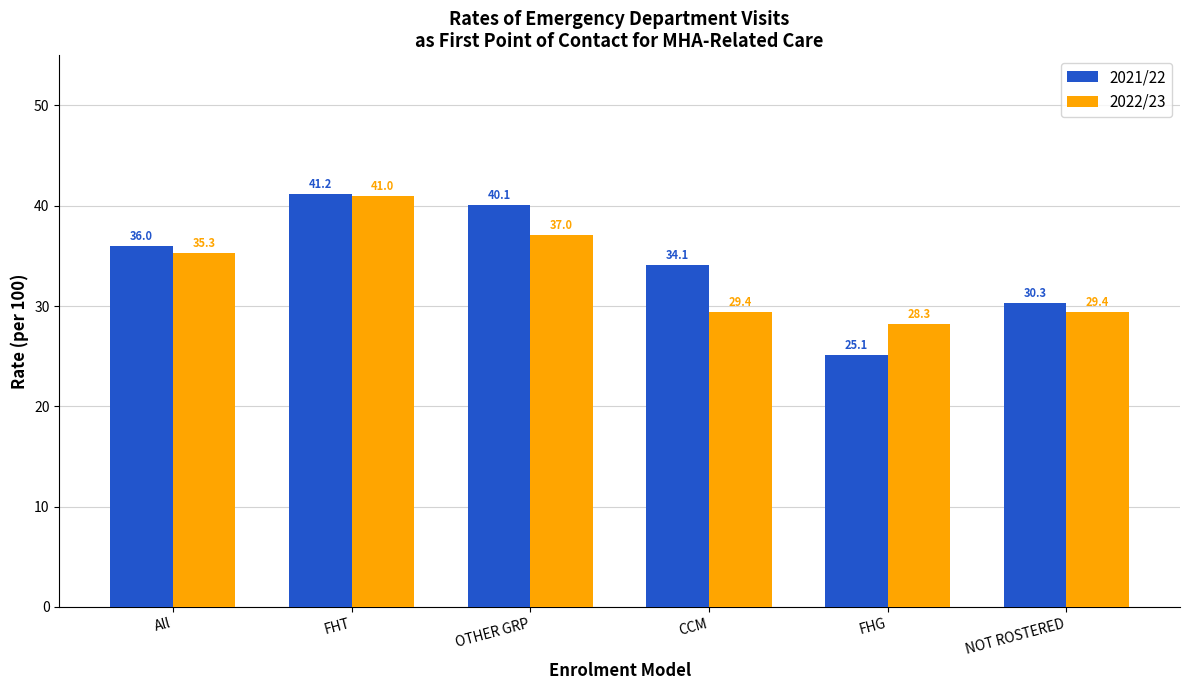

What is the label of the 4th bar from the right?

OTHER GRP